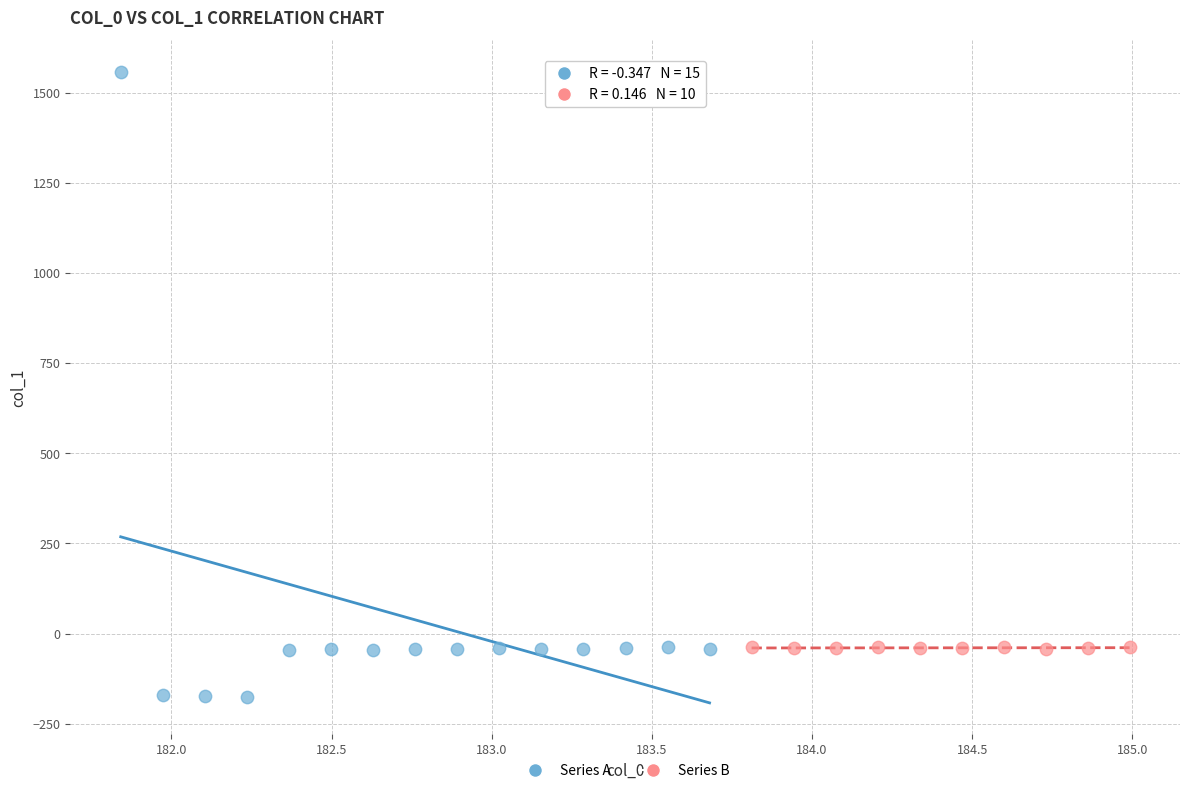

Which series contains the highest Y value?

Series A